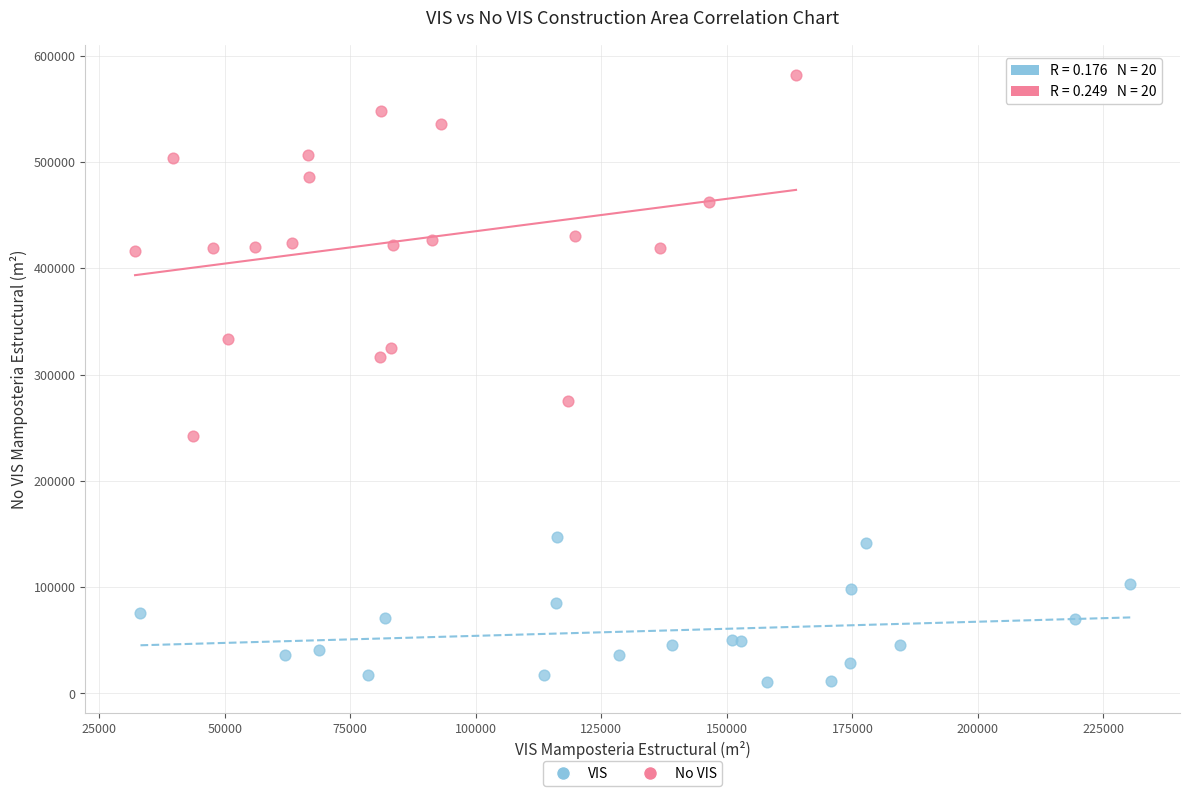

What are all the series names shown in the legend?

VIS, No VIS